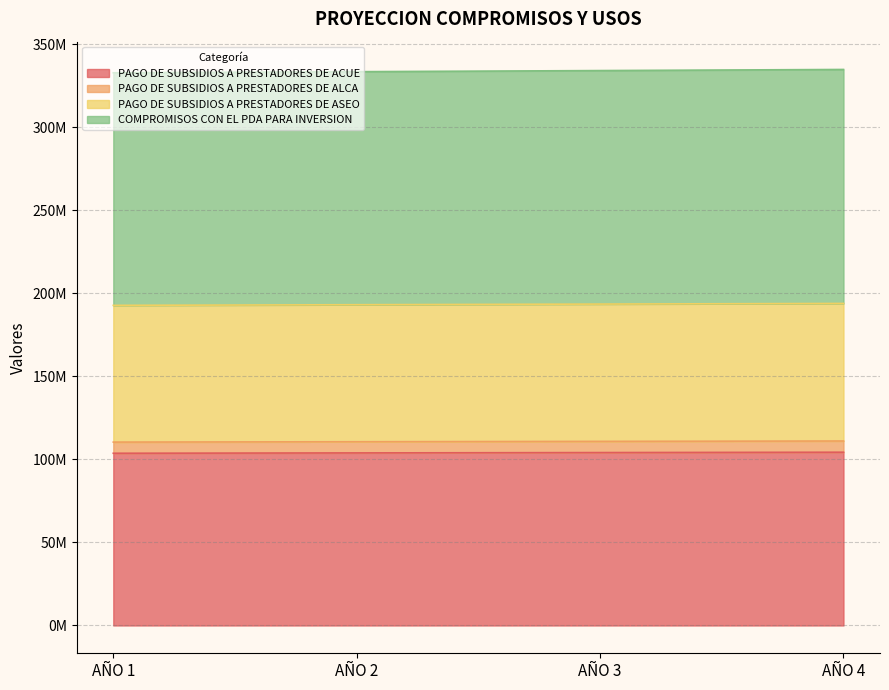

Between AÑO 1 and AÑO 4, which is larger?

AÑO 4